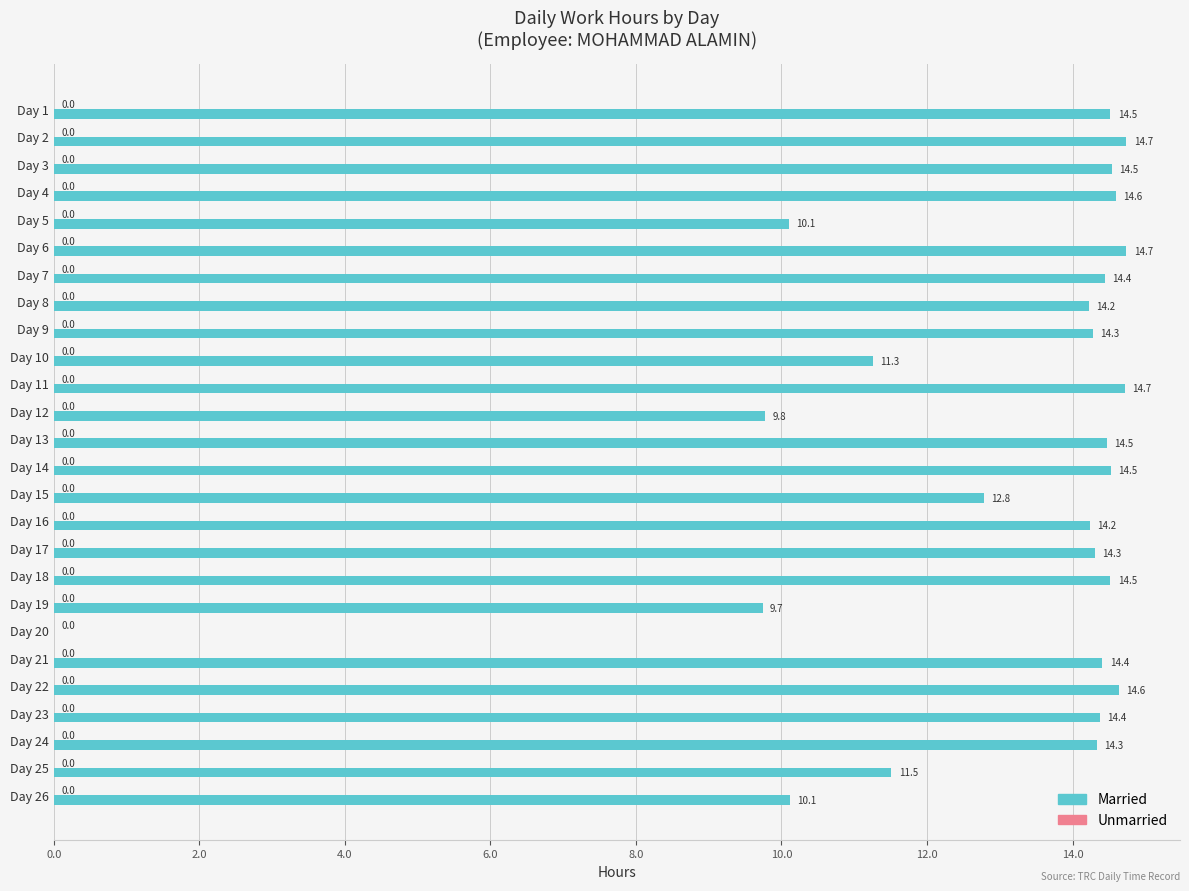

The value at Day 2 is 4.8. True or false?

False